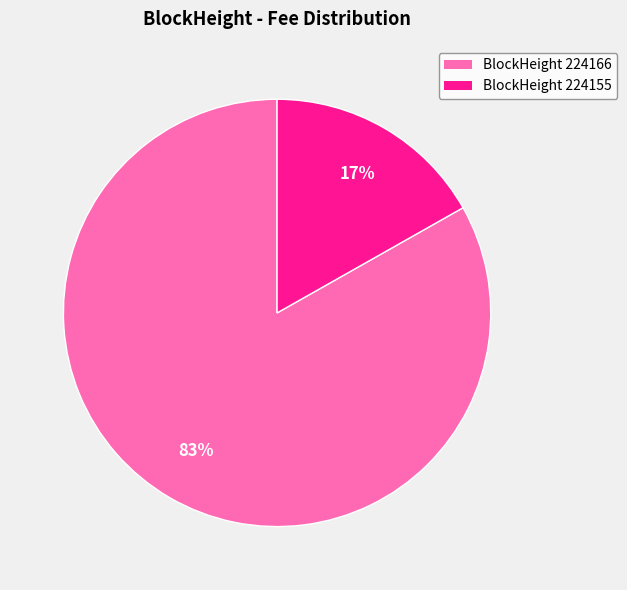

Does any single category account for the majority?

Yes